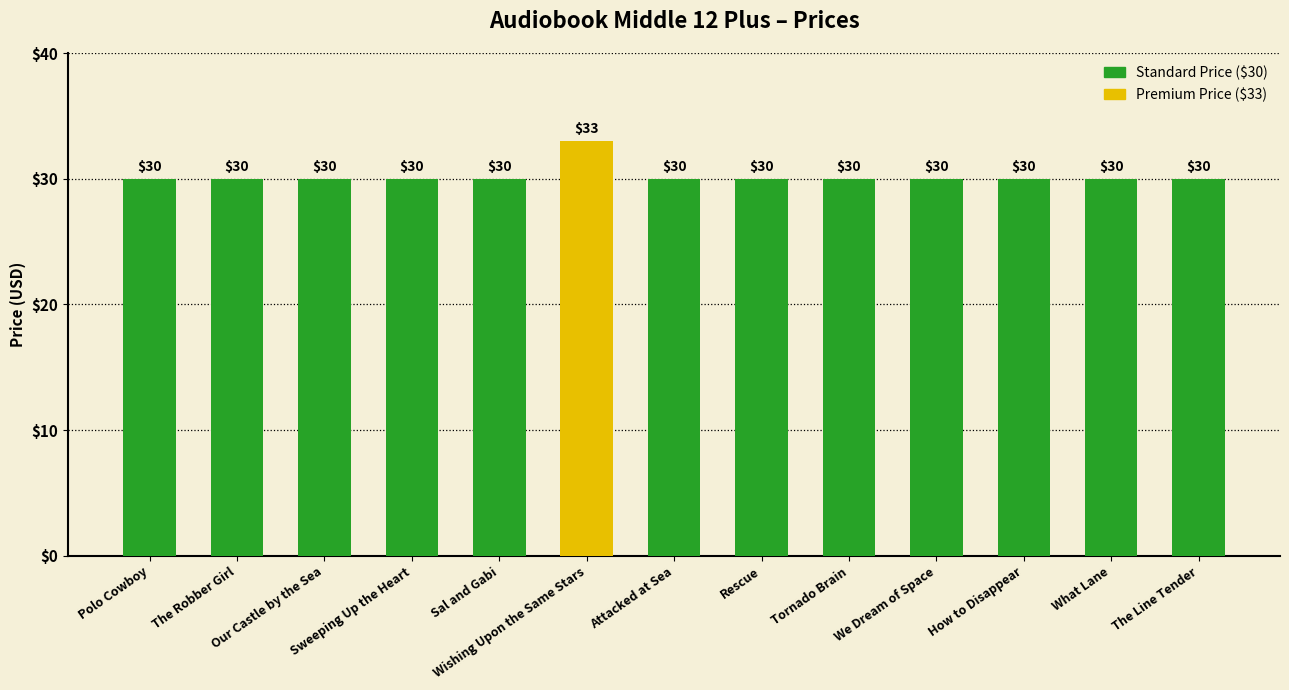

What is the average value?

30